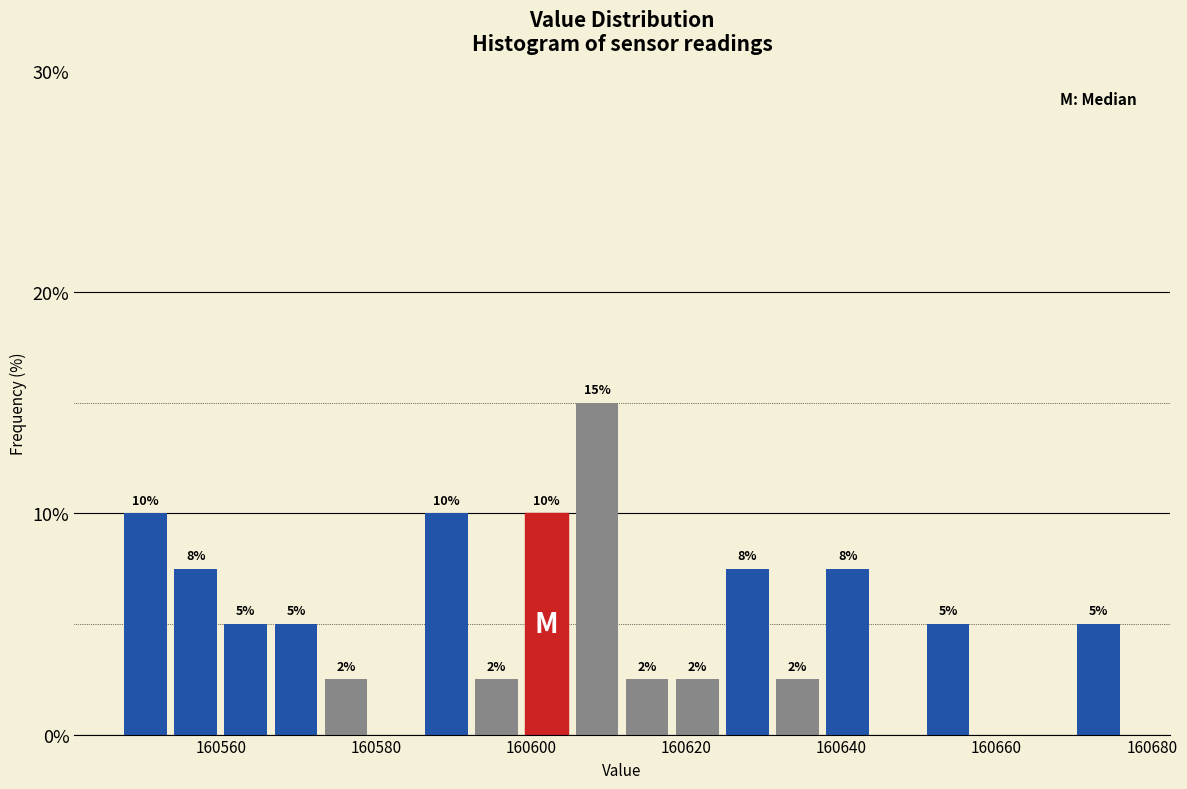

Around what value on the x-axis is the tallest bar? Give the approximate position of its centre, as read against the axis.

160608